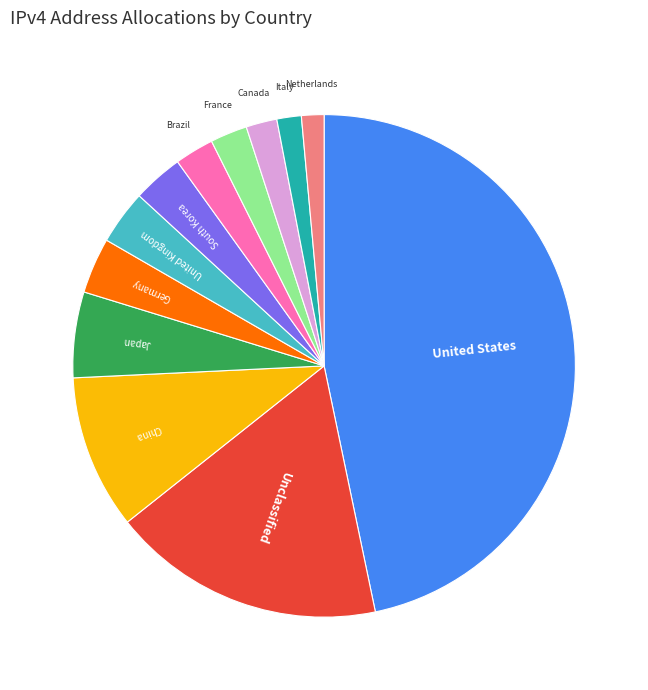

Does any single category account for the majority?

No